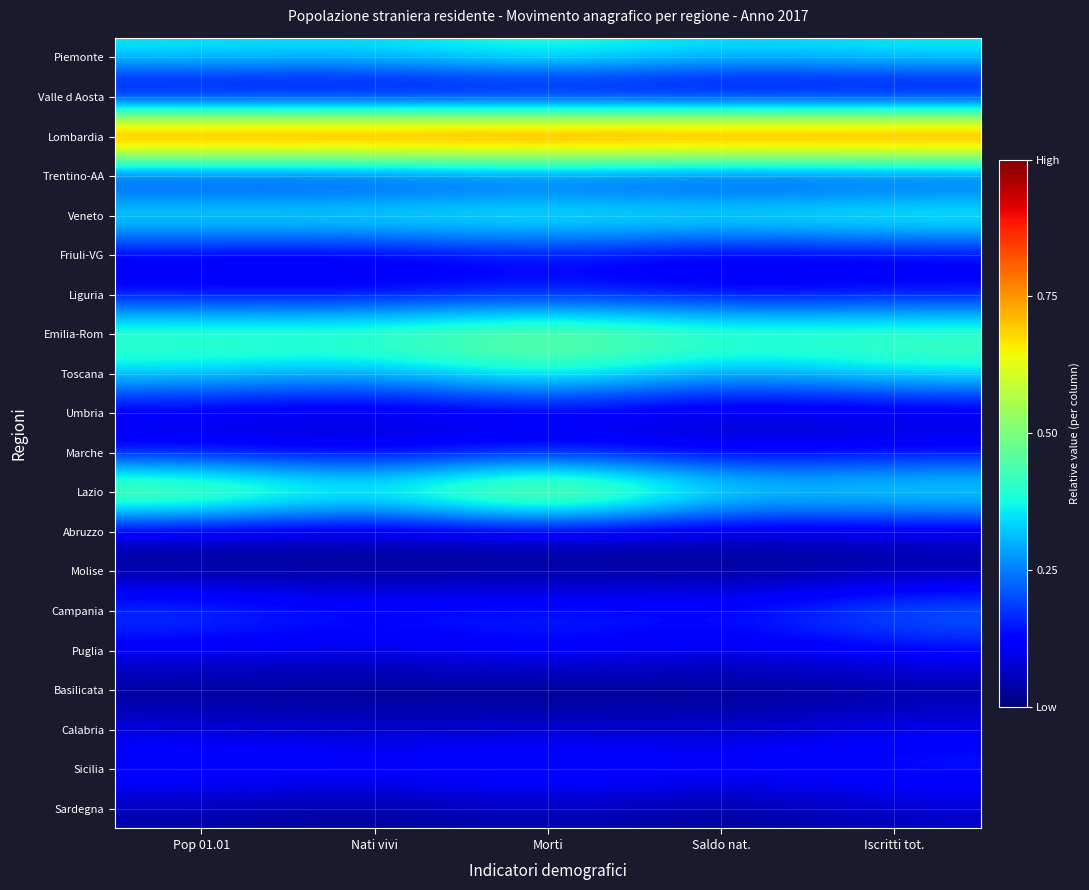

Which has a higher value, Saldo nat. or Nati vivi?

Nati vivi